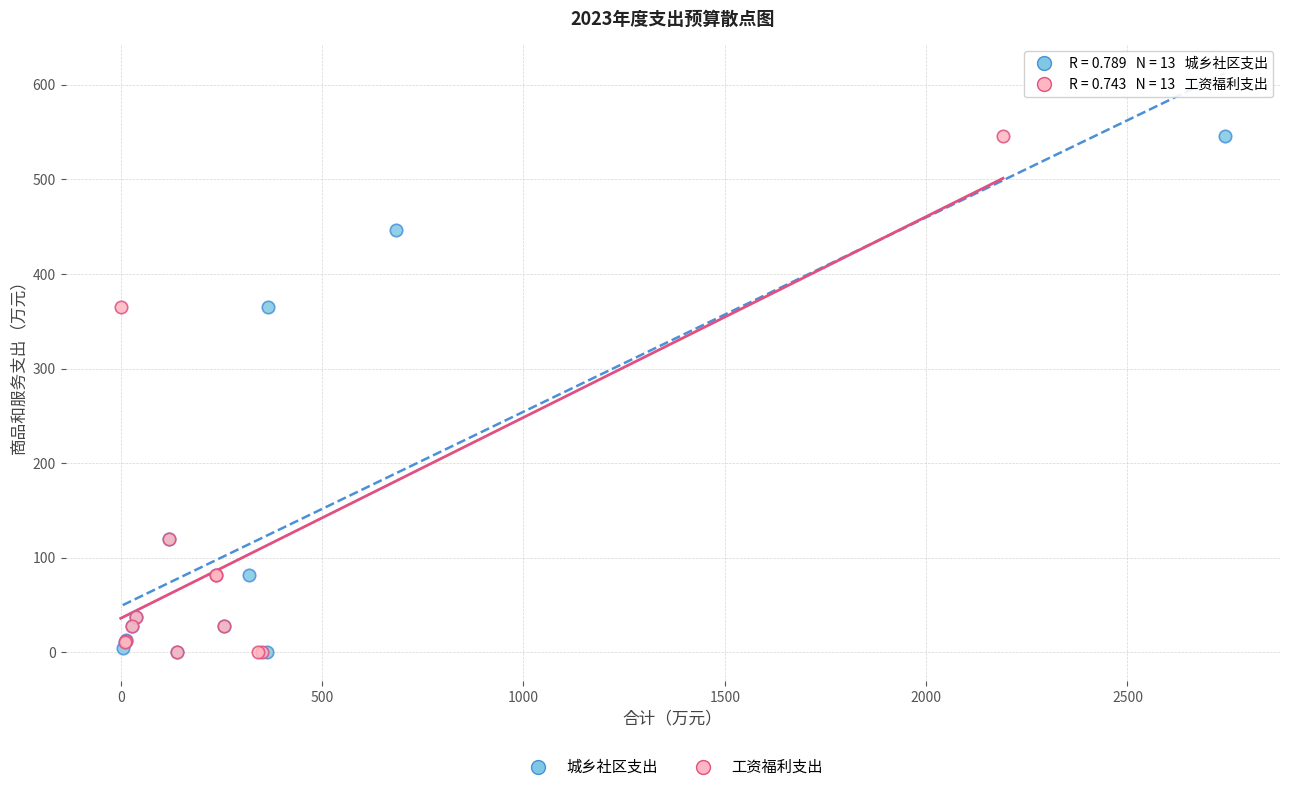

What are all the series names shown in the legend?

城乡社区支出, 工资福利支出